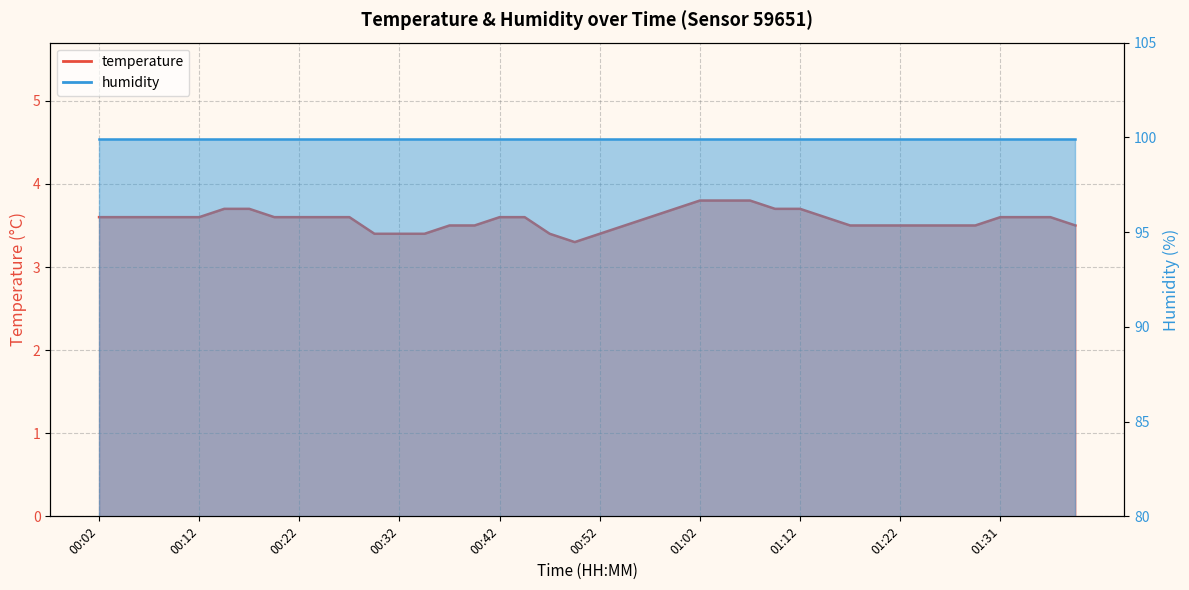

Where is the first local minimum?

00:49